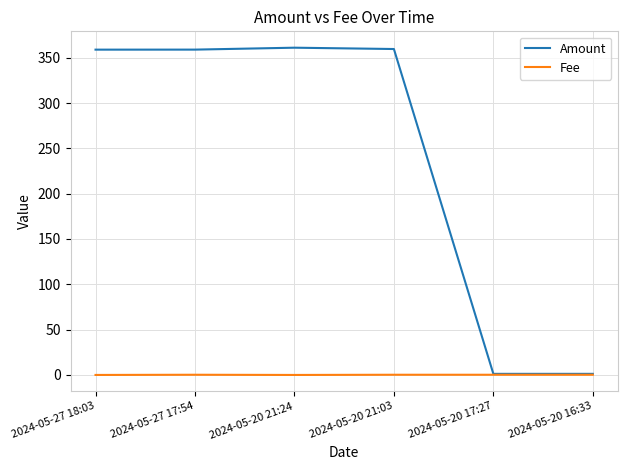

Does the chart display data point markers on the line(s)?

No